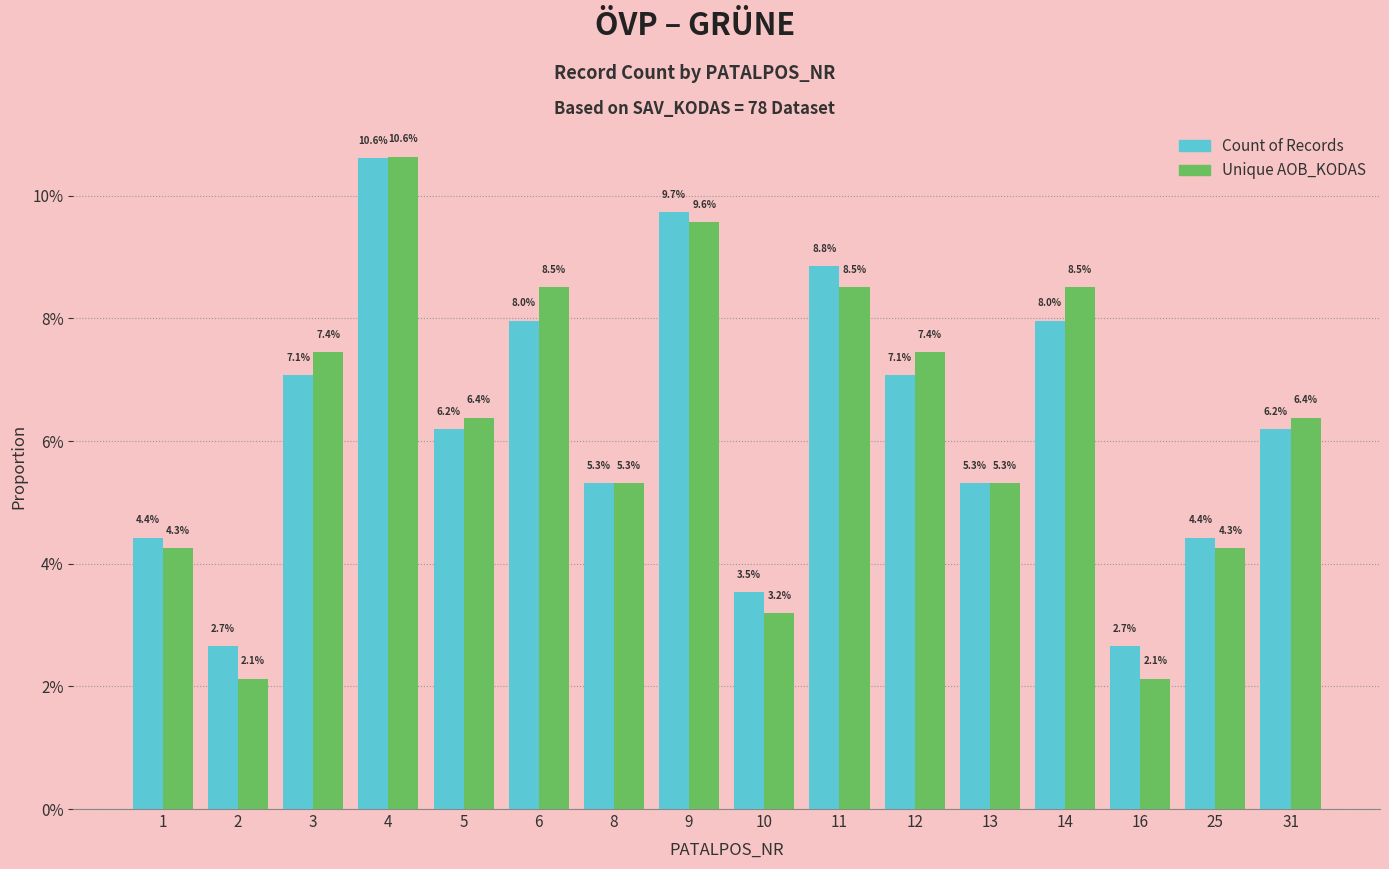

Are the bars grouped side by side (vs. stacked)?

Yes